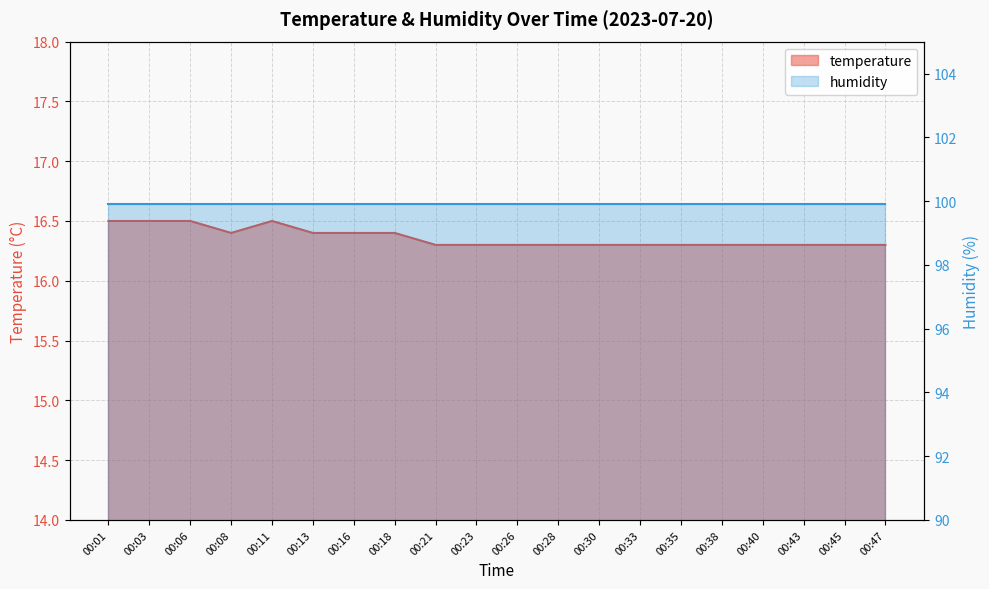

Which label corresponds to the smallest value in the chart?

00:21